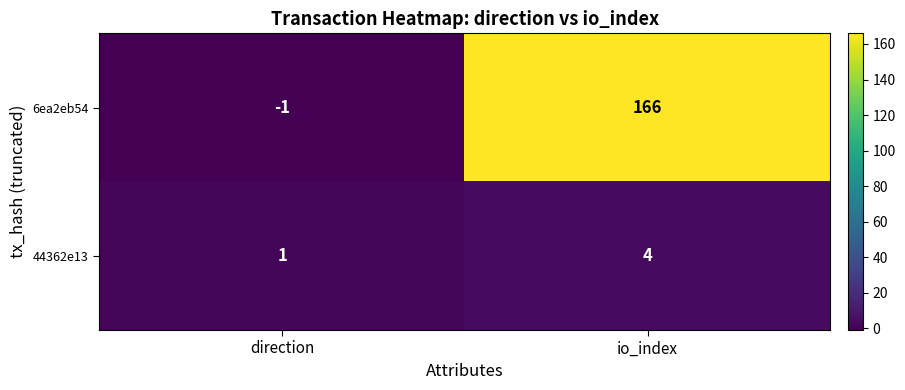

Rank the series at io_index from highest to lowest value.

6ea2eb54, 44362e13